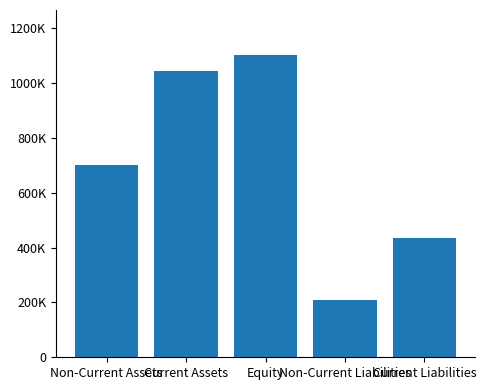

Read the value at Non-Current Liabilities.

208600.0